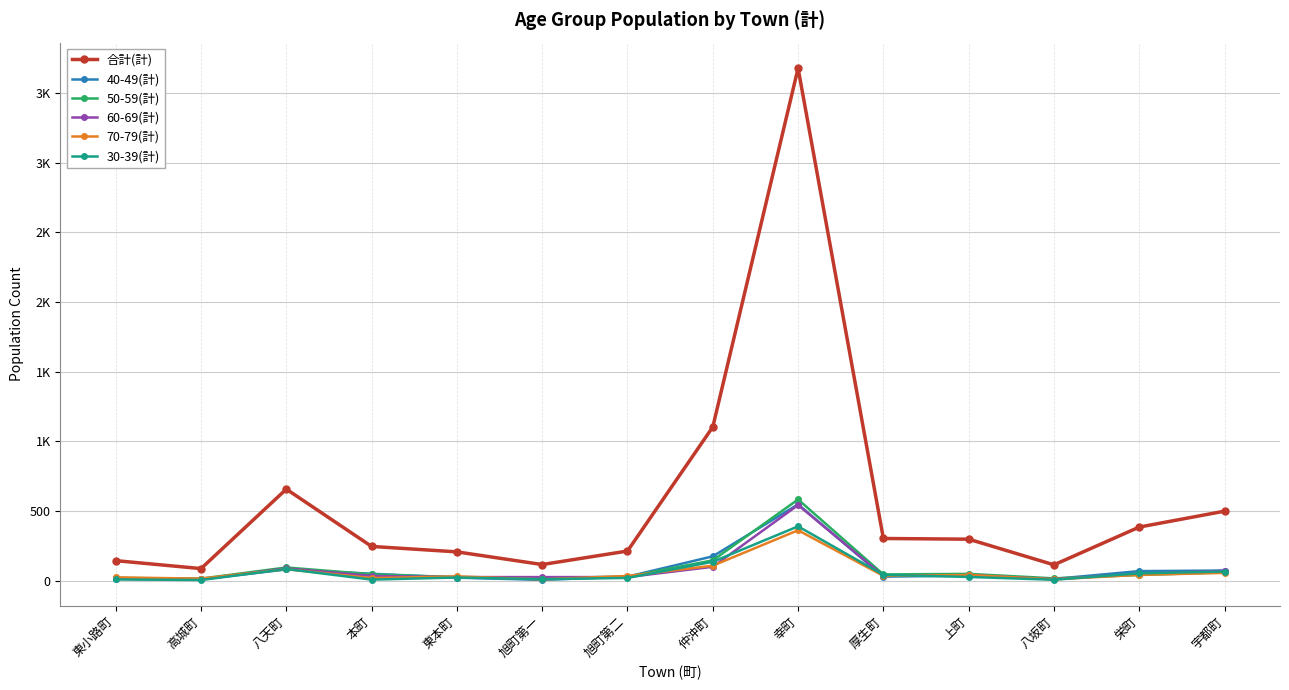

The value of 50-59(計) at 八坂町 is 29. True or false?

False